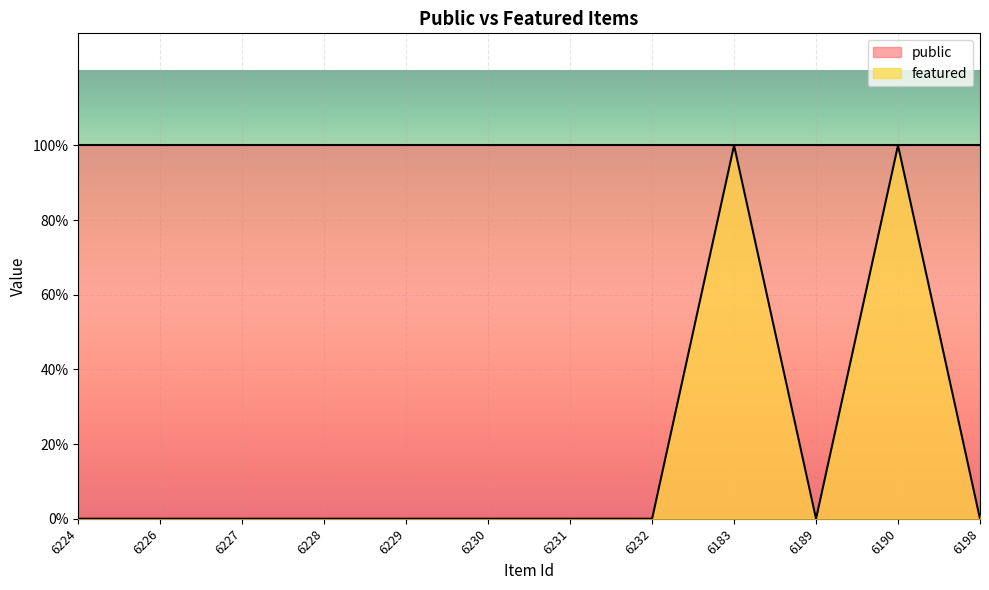

List the labels in order of value, smallest first.

6224, 6226, 6227, 6228, 6229, 6230, 6231, 6232, 6189, 6198, 6183, 6190